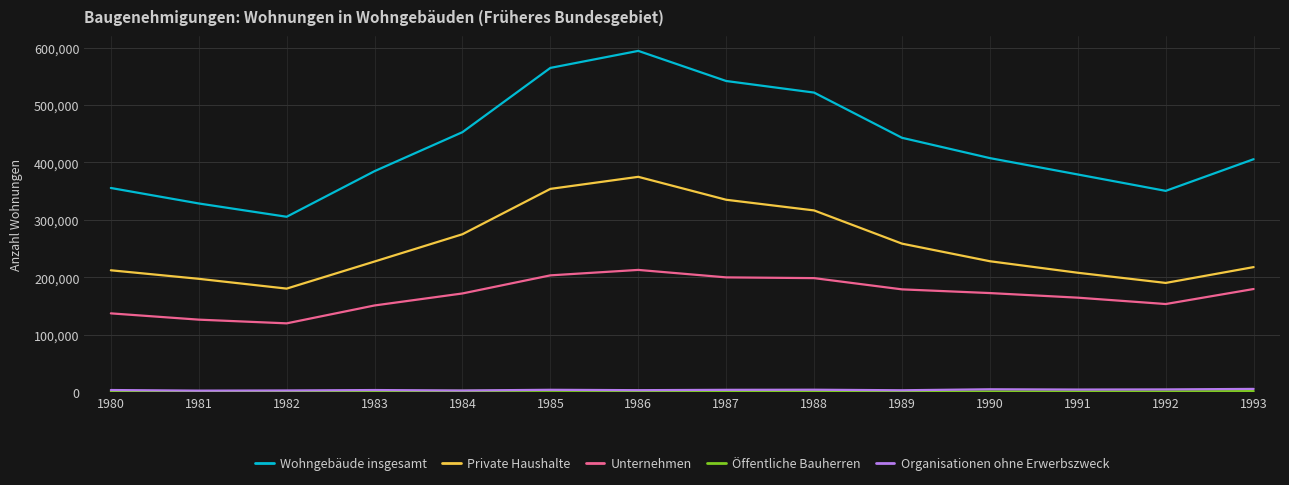

True or false: Private Haushalte and Wohngebäude insgesamt cross at least once.

False